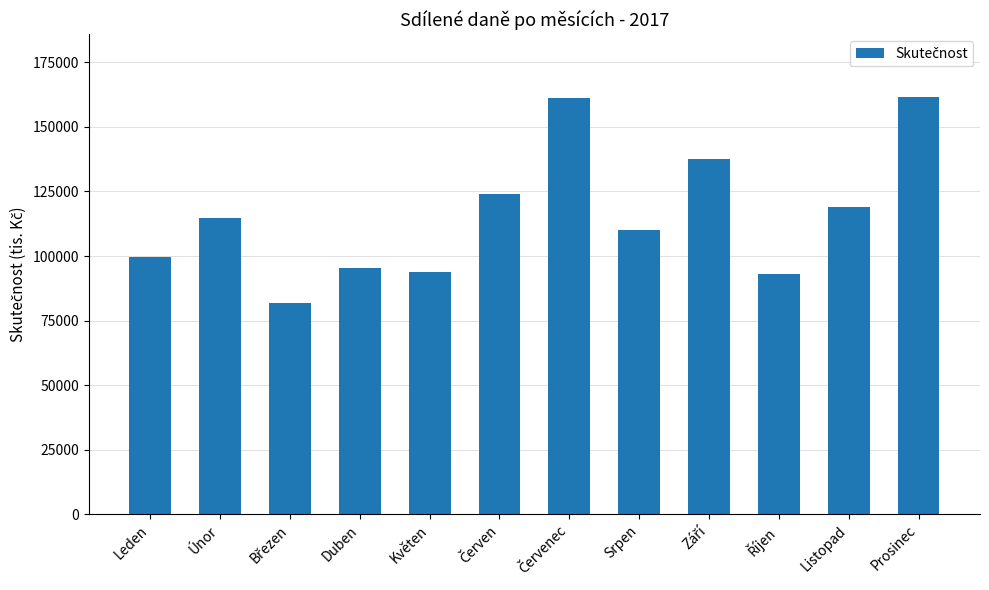

What is the label of the 4th bar from the left?

Duben